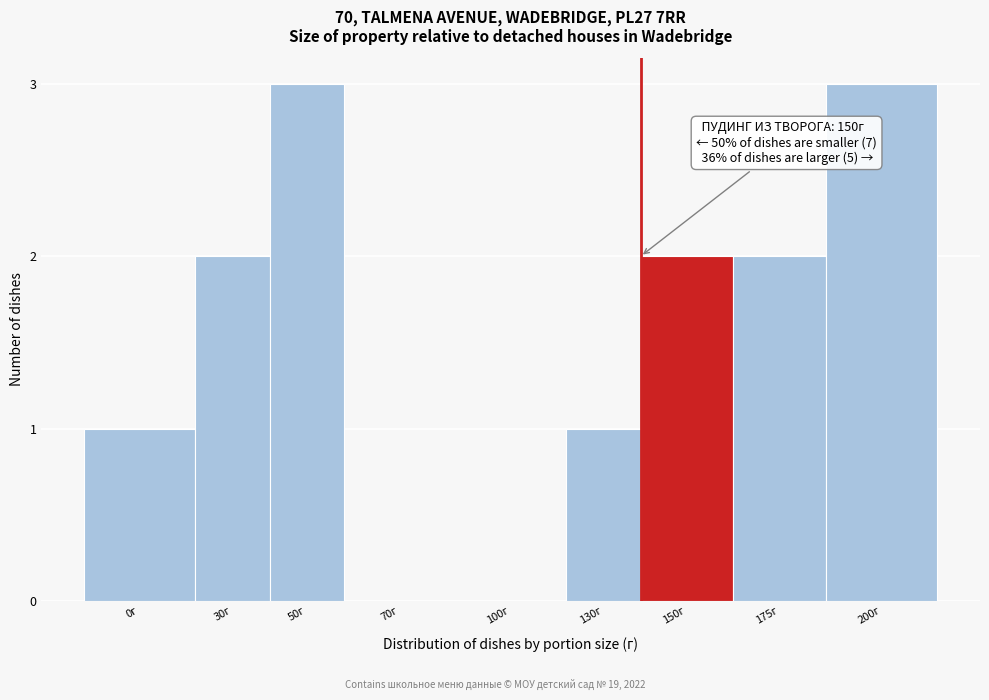

Reading left to right, extract all data points from this chart.

0г=1	30г=2	50г=3	70г=0	100г=0	130г=1	150г=2	175г=2	200г=3